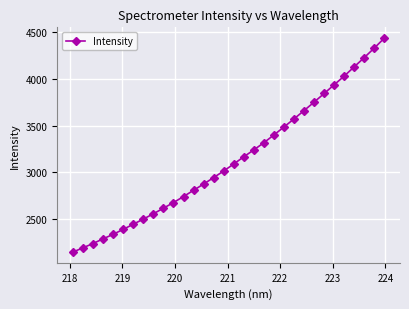

How many lines are shown in the chart?

1